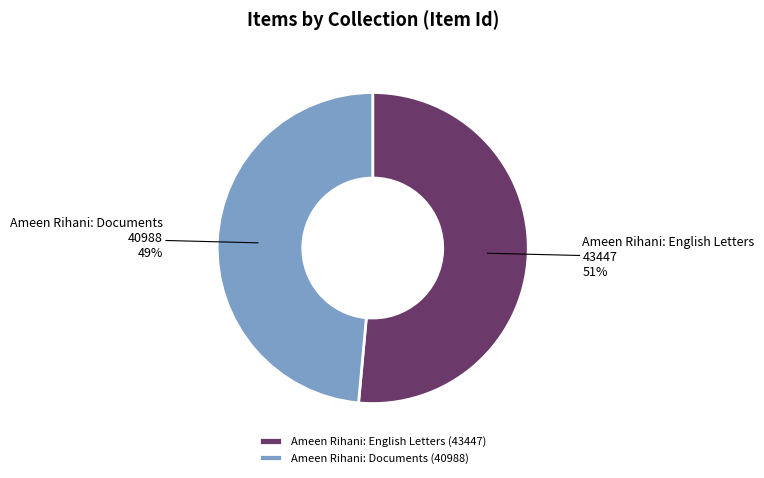

Which category accounts for the majority?

Ameen Rihani: English Letters